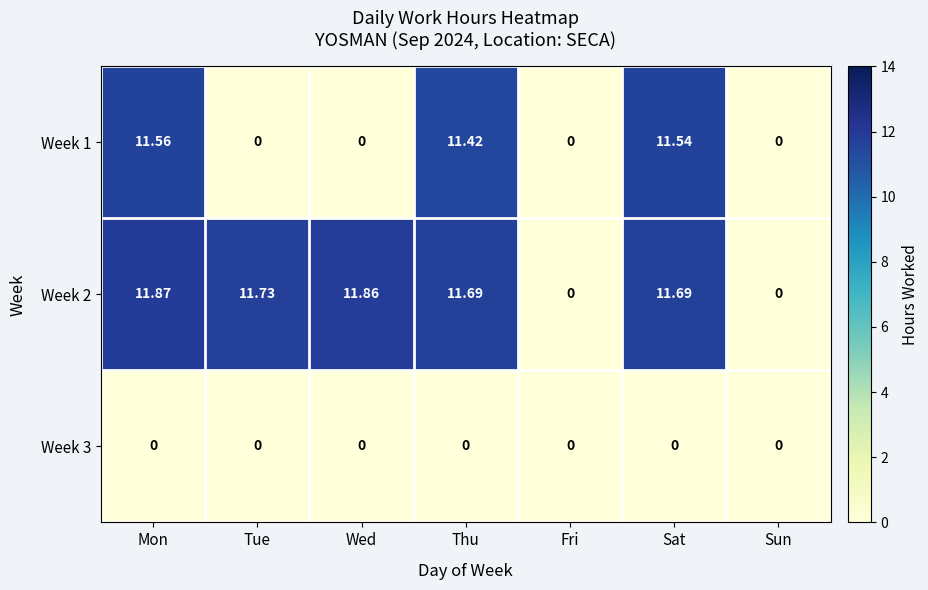

Which category has the highest value in the Week 2 series?

Mon